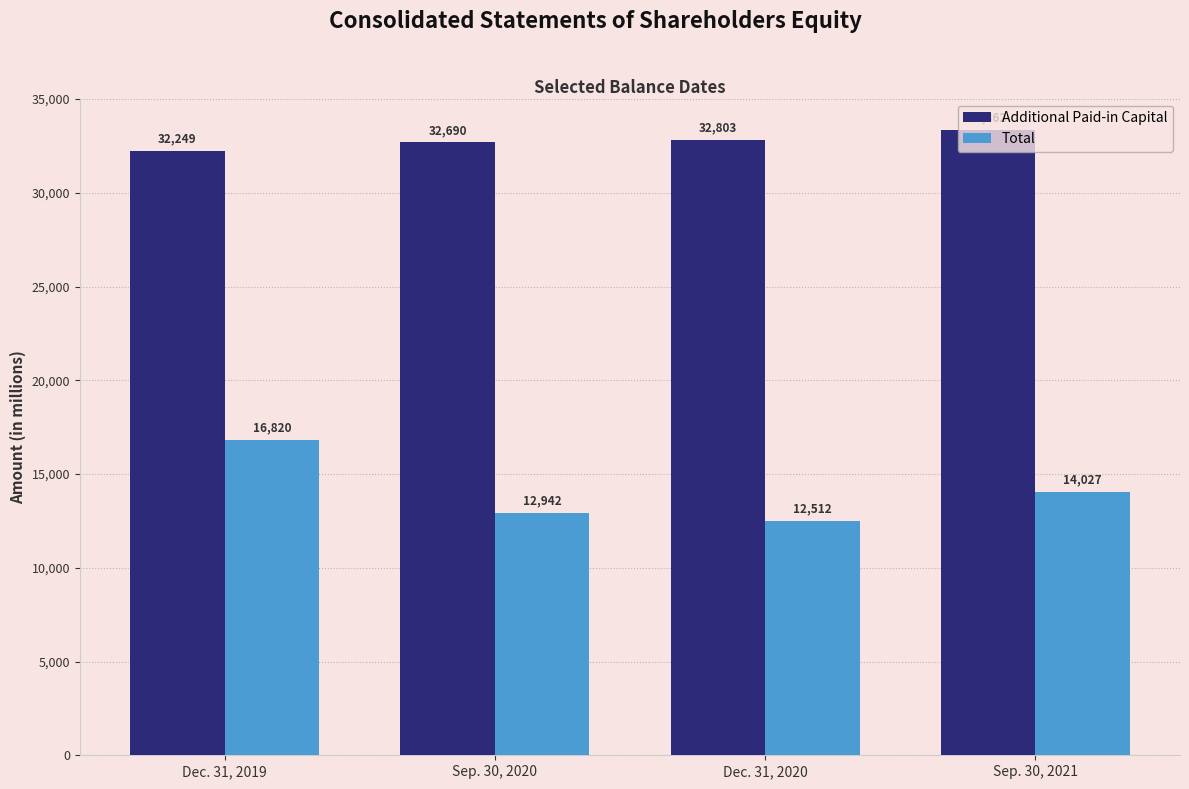

The Additional Paid-in Capital series shows 33362 at Sep. 30, 2021. True or false?

True